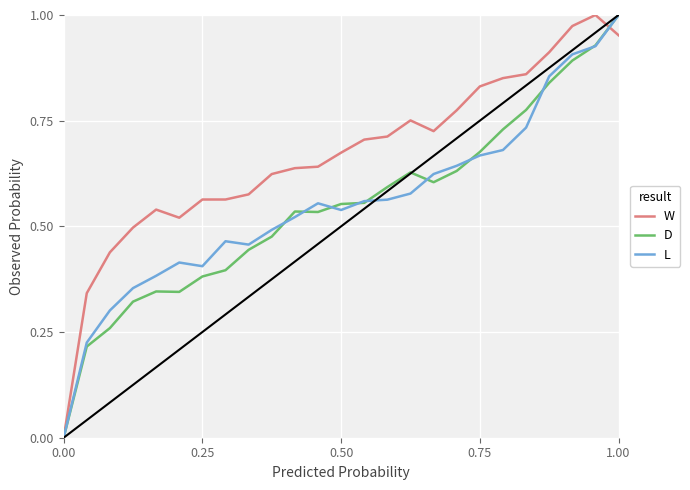

Which series has the largest total across all categories?

W